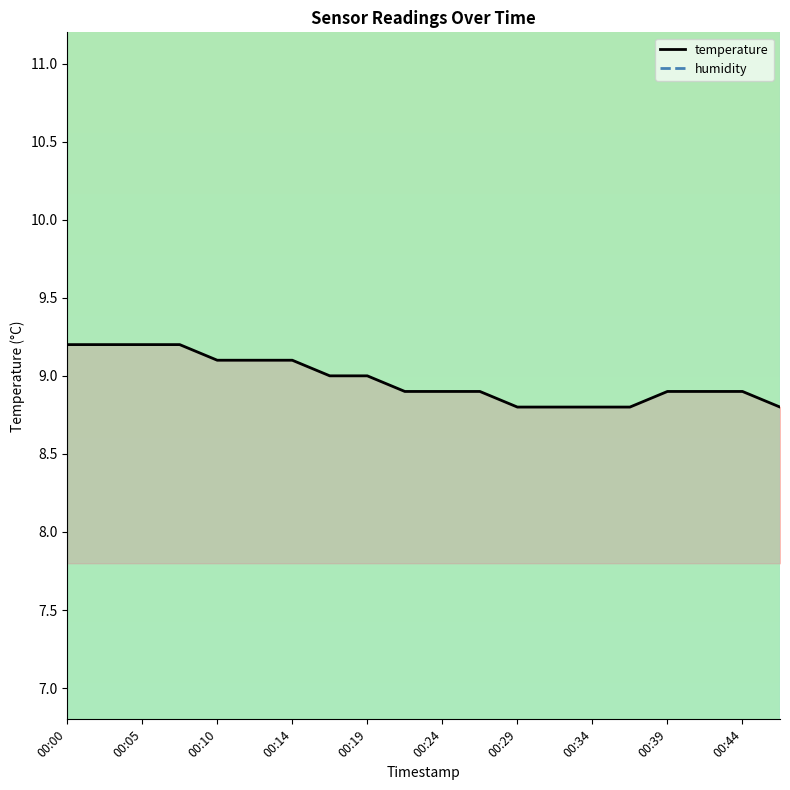

True or false: the data has more than 2 interior local peaks.

False